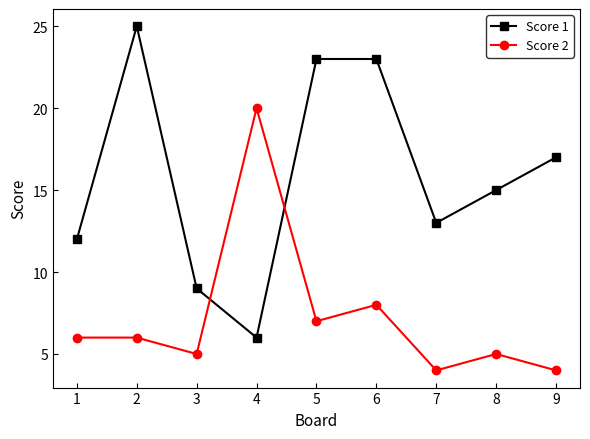

The Score 1 series shows 20 at 8. True or false?

False